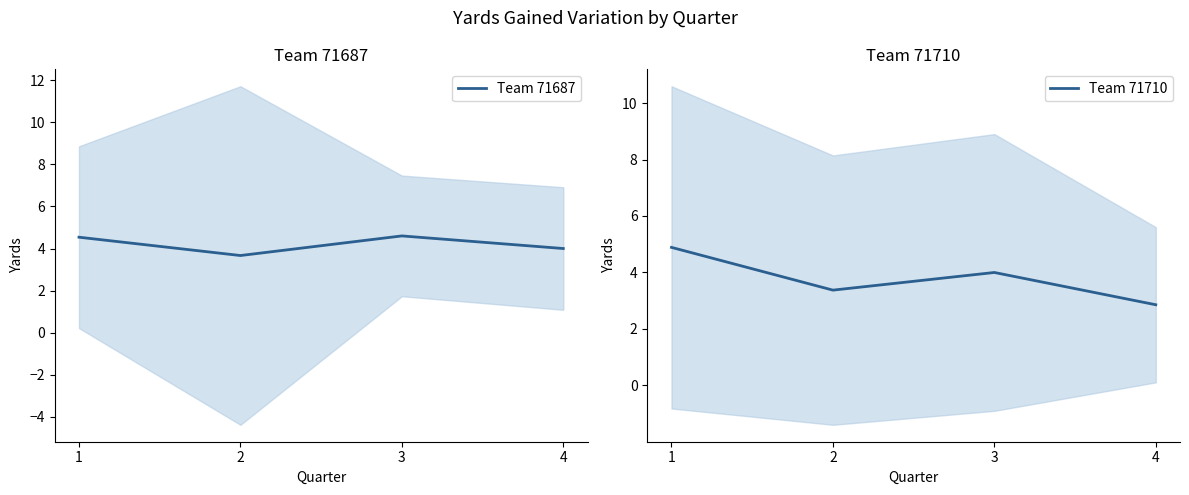

At which label does Team 71710 first exceed 4?

1